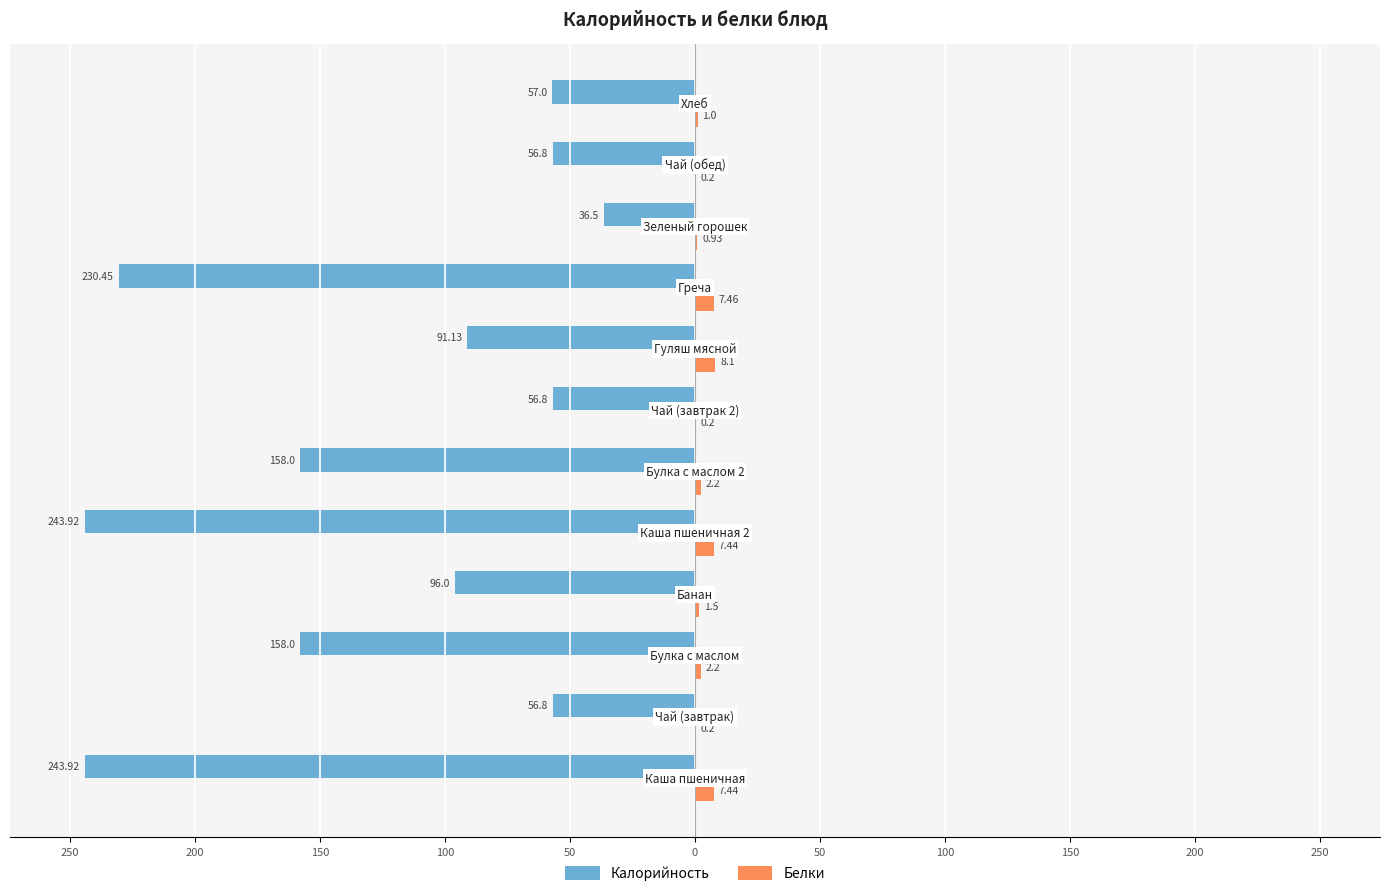

What are all the series names shown in the legend?

Калорийность, Белки